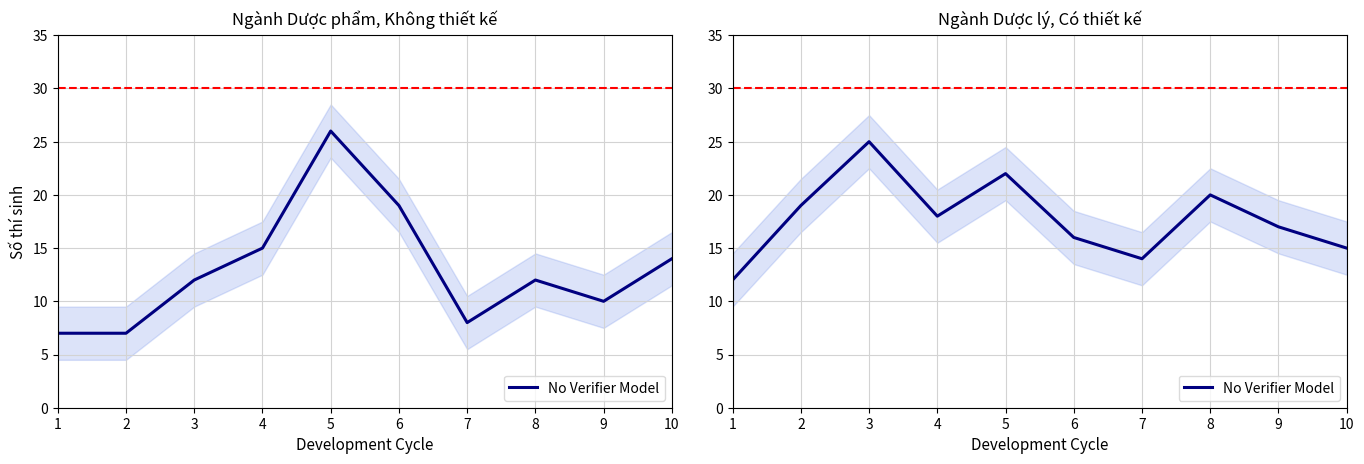

Which label corresponds to the largest value in the chart?

3